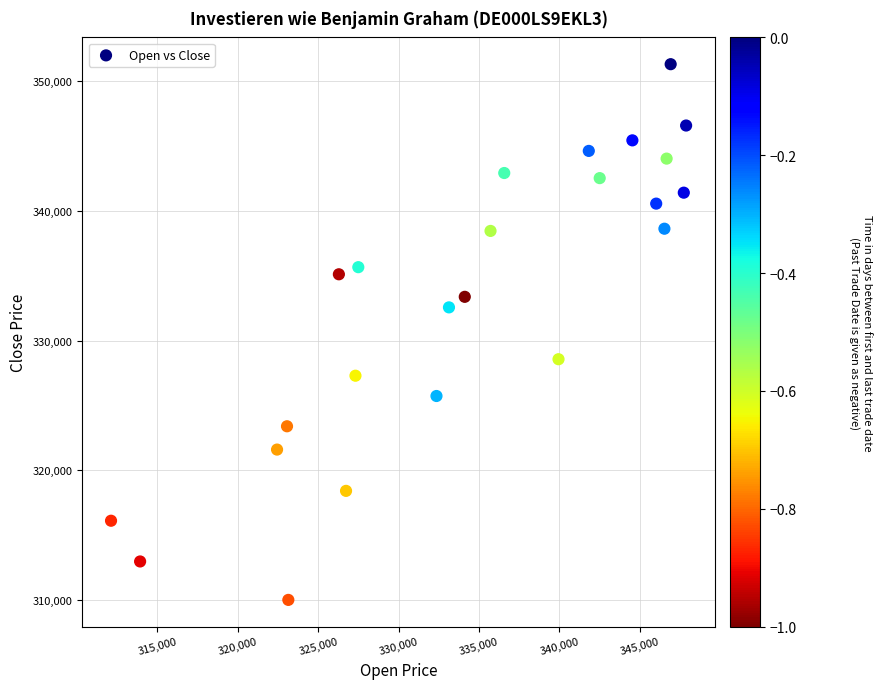

What is the range of X values (max minus min)?

35776